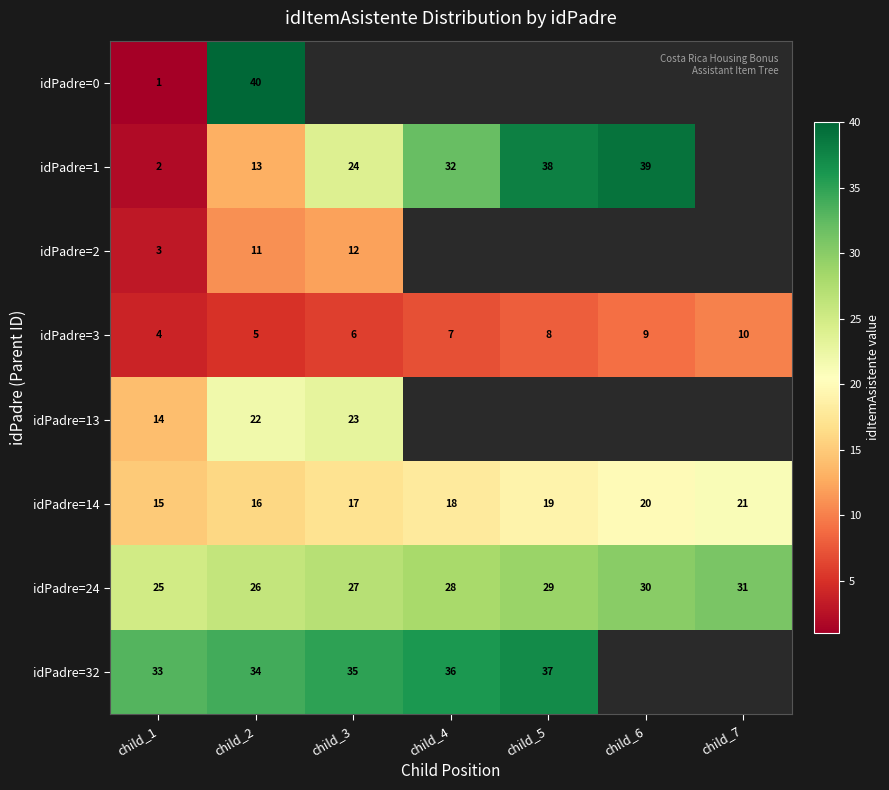

The idPadre=14 series shows 33 at child_5. True or false?

False